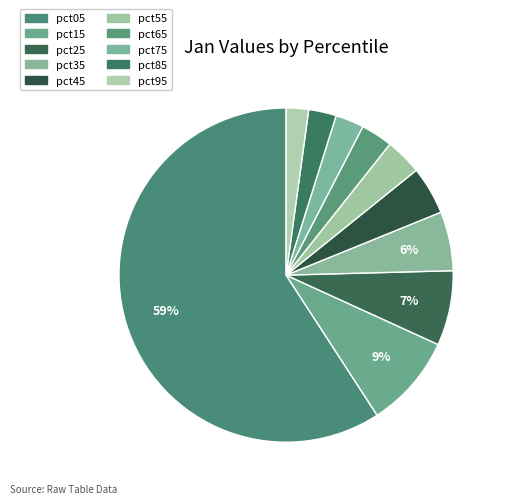

How many segments does this pie chart have?

10